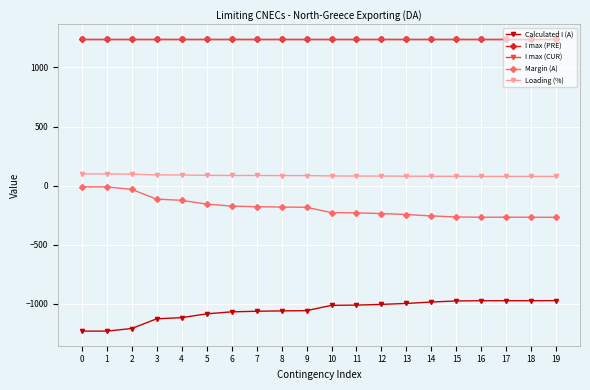

Does the chart have visible grid lines?

Yes